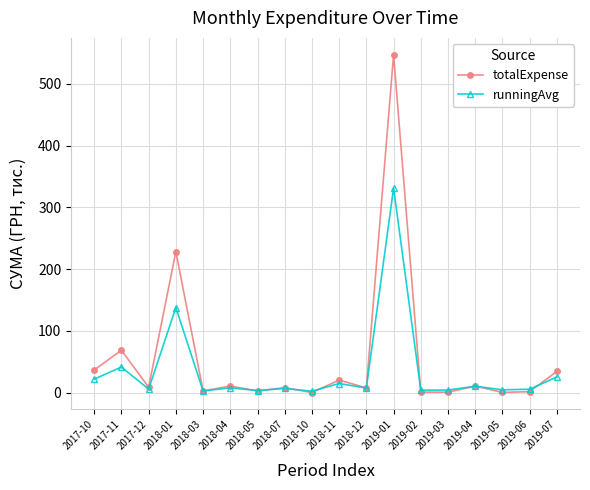

What is the sum of the runningAvg values at 2018-07 and 2017-12?

12.9